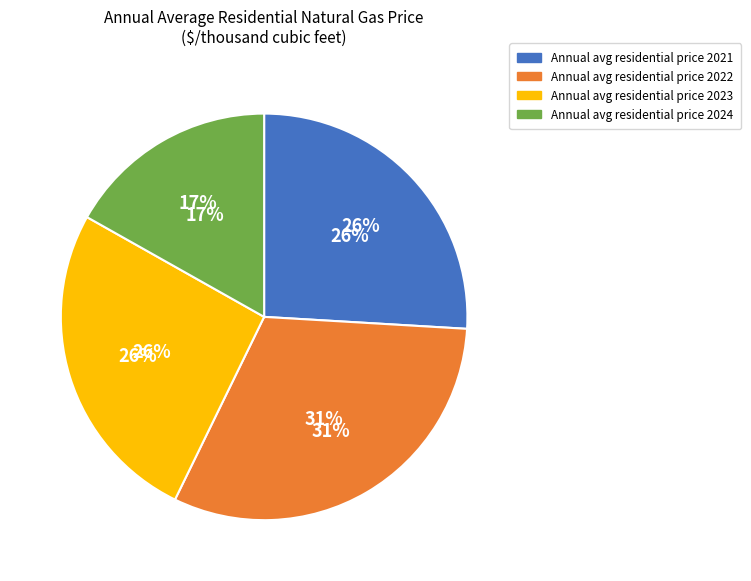

How many slices are in this pie chart?

4